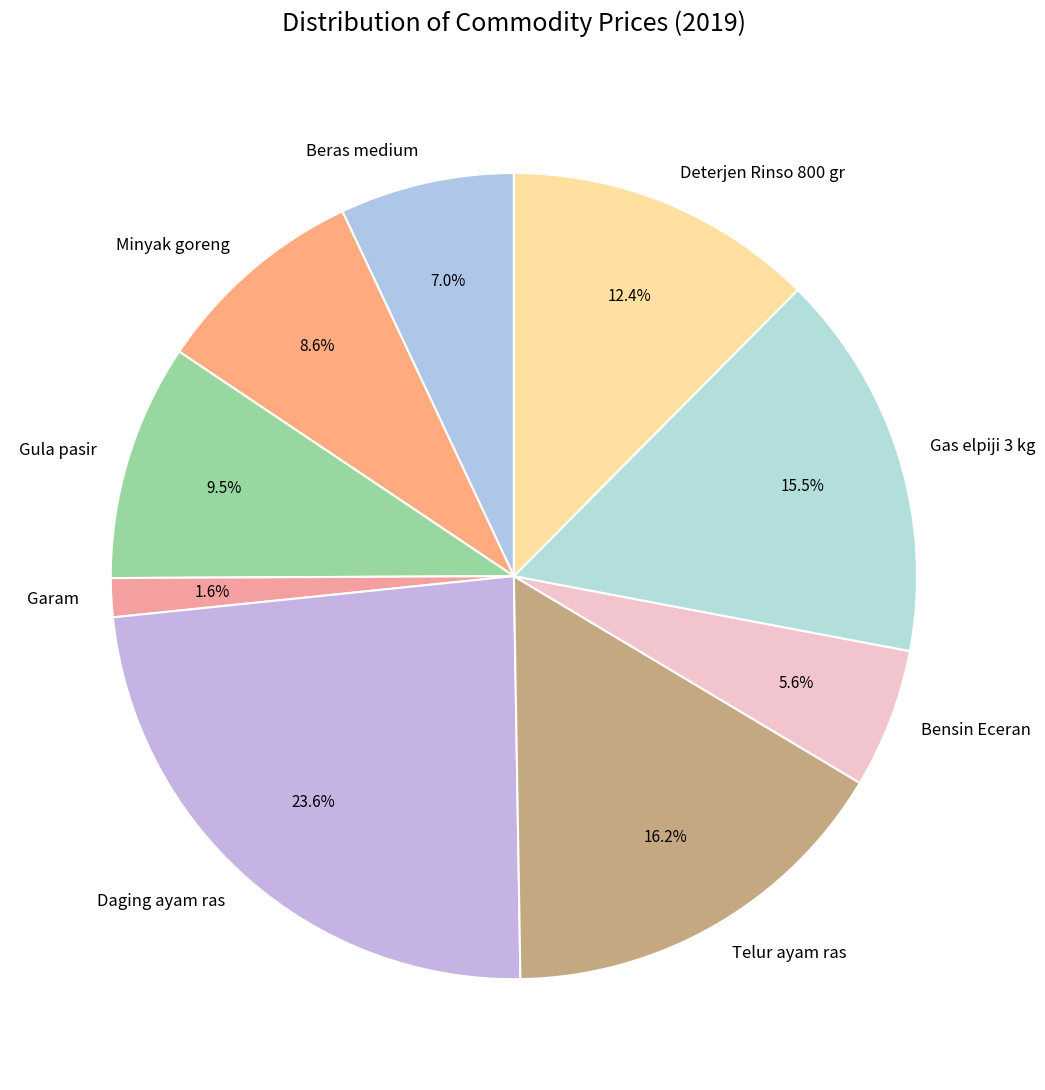

How many segments does this pie chart have?

9